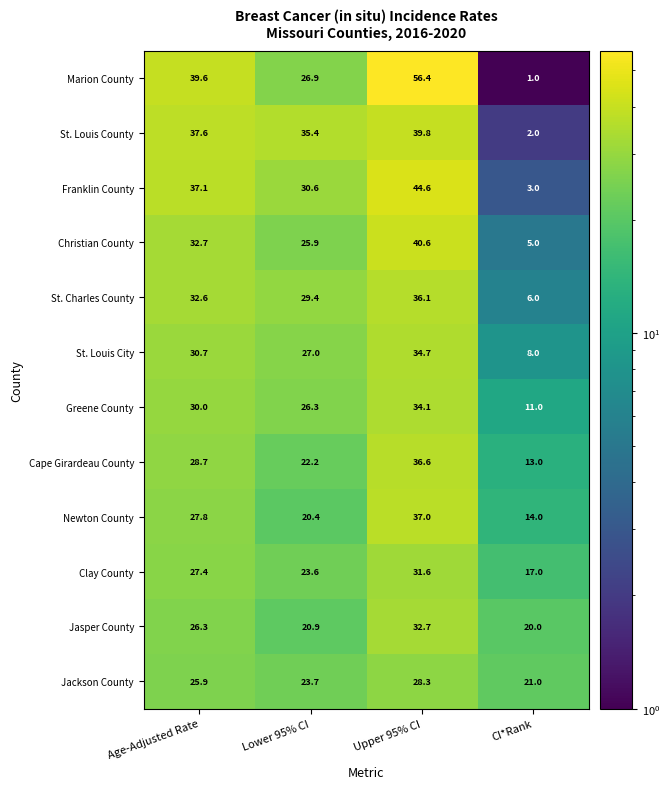

The Newton County series shows 13.9 at Lower 95% CI. True or false?

False